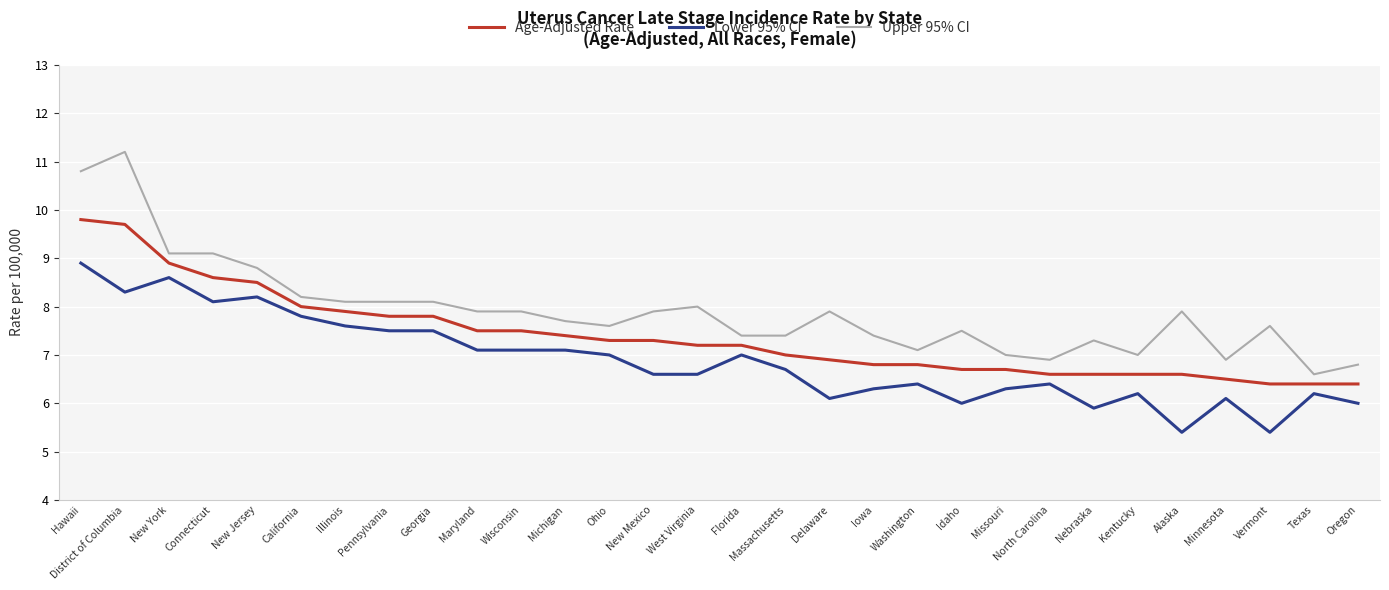

Is it true that Lower 95% CI equals 10.2 at North Carolina?

False